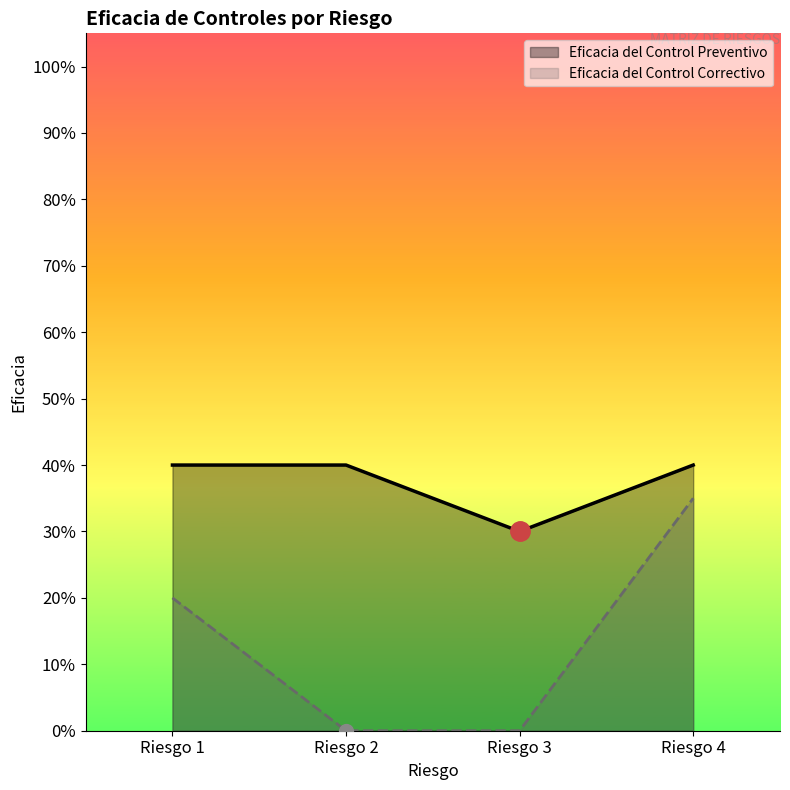

How many values in the Eficacia del Control Correctivo series exceed 0?

2